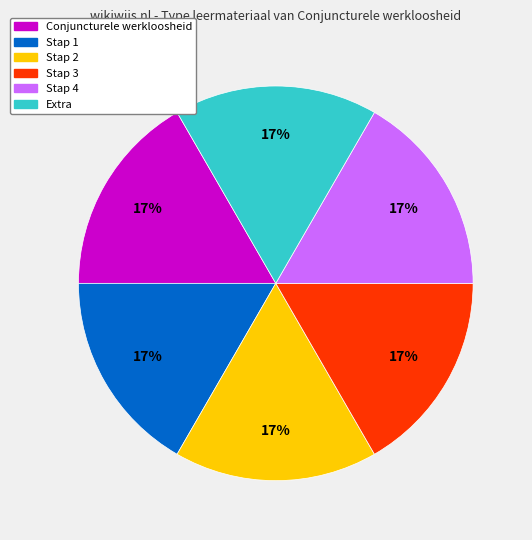

Does Conjuncturele werkloosheid represent more than half of the total?

No